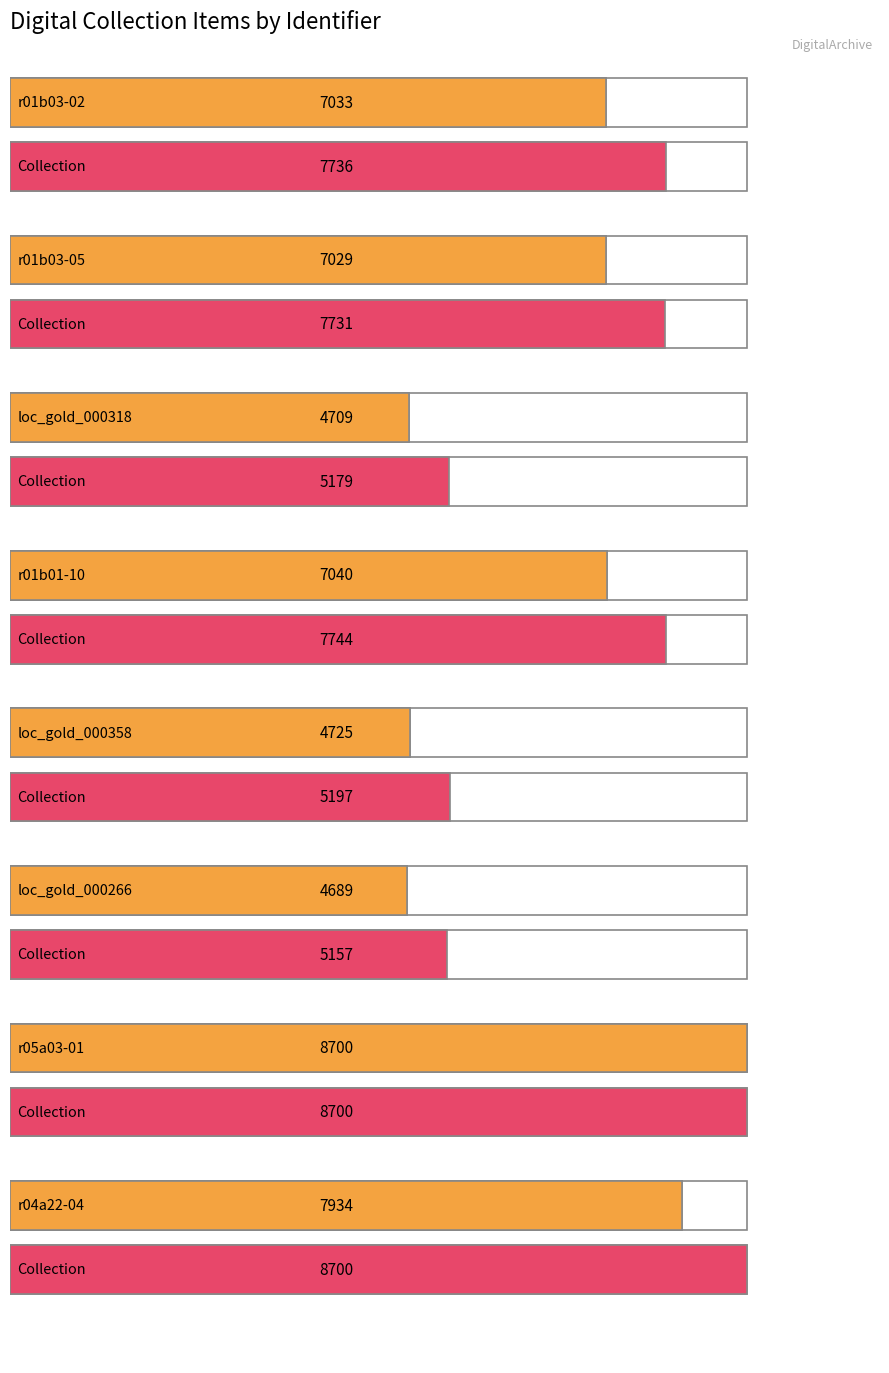

Reading right to left, extract all data points from this chart.

7033	7029	4709	7040	4725	4689	8700	7934